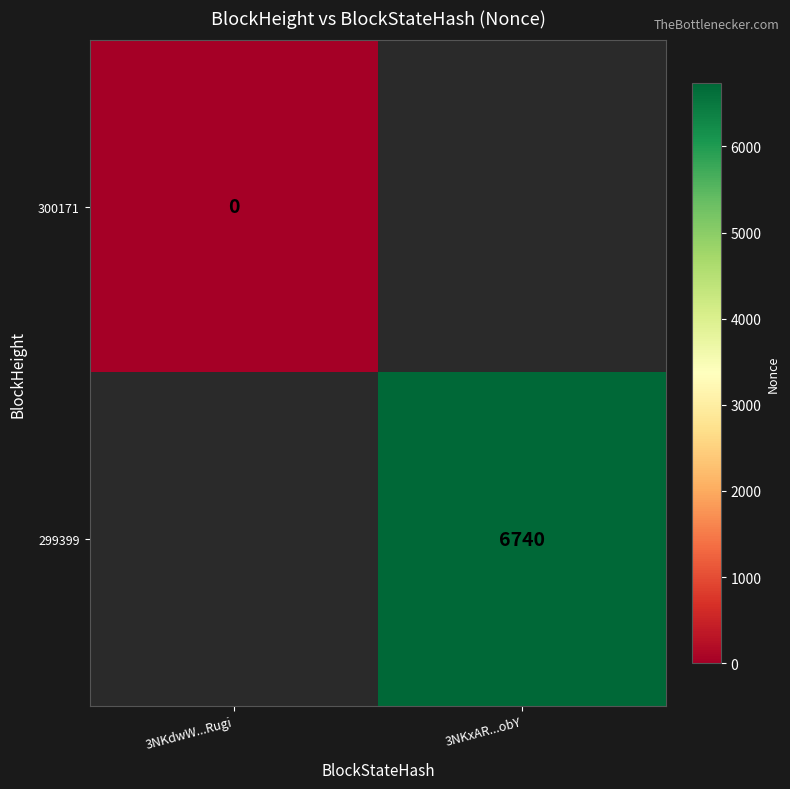

Is it true that 299399 equals 9500 at 3NKxAR...obY?

False